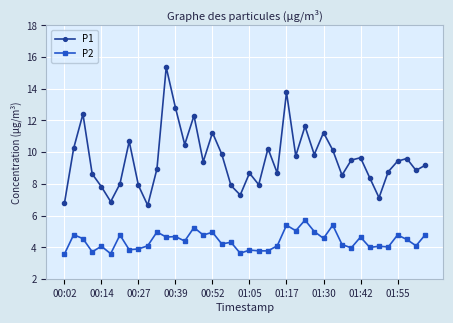

True or false: P1 has more than 1 points higher than both neighbors.

True